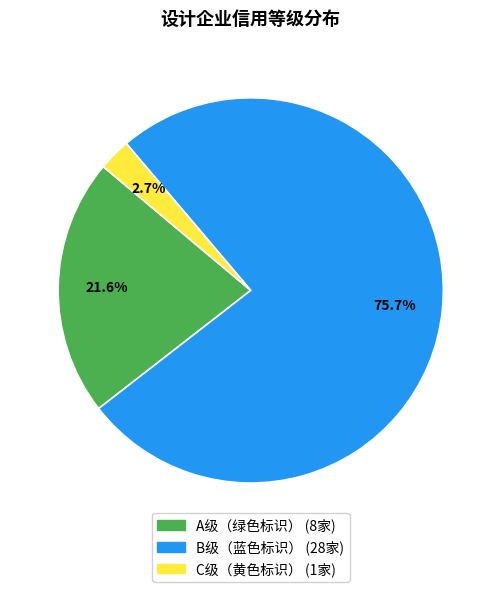

To the nearest percent, what portion does C级（黄色标识） represent?

3%